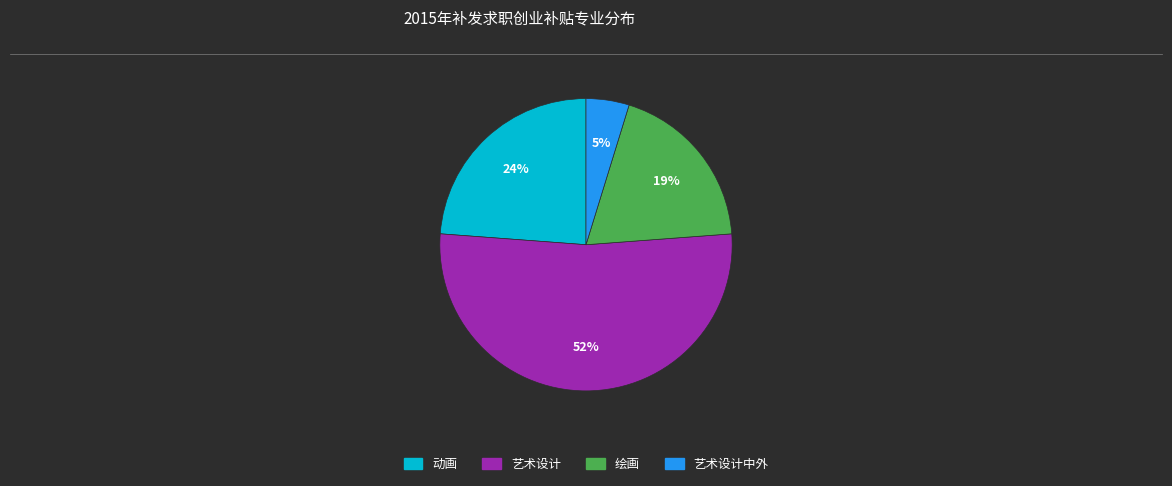

Is there a majority slice in this chart?

Yes